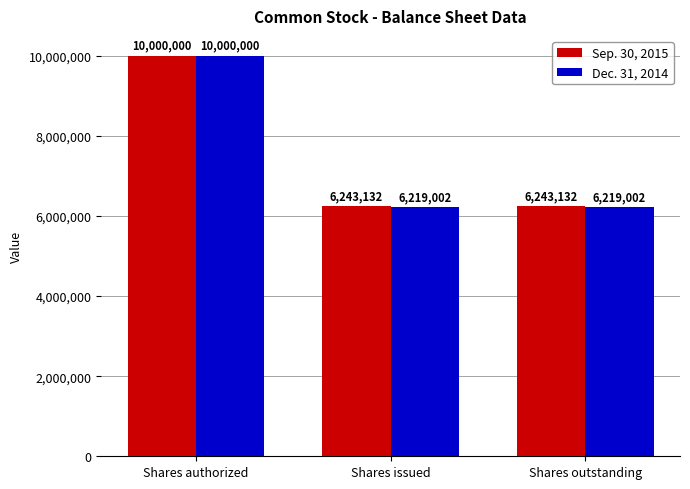

Rank the series by their average value, from highest to lowest.

Sep. 30, 2015, Dec. 31, 2014